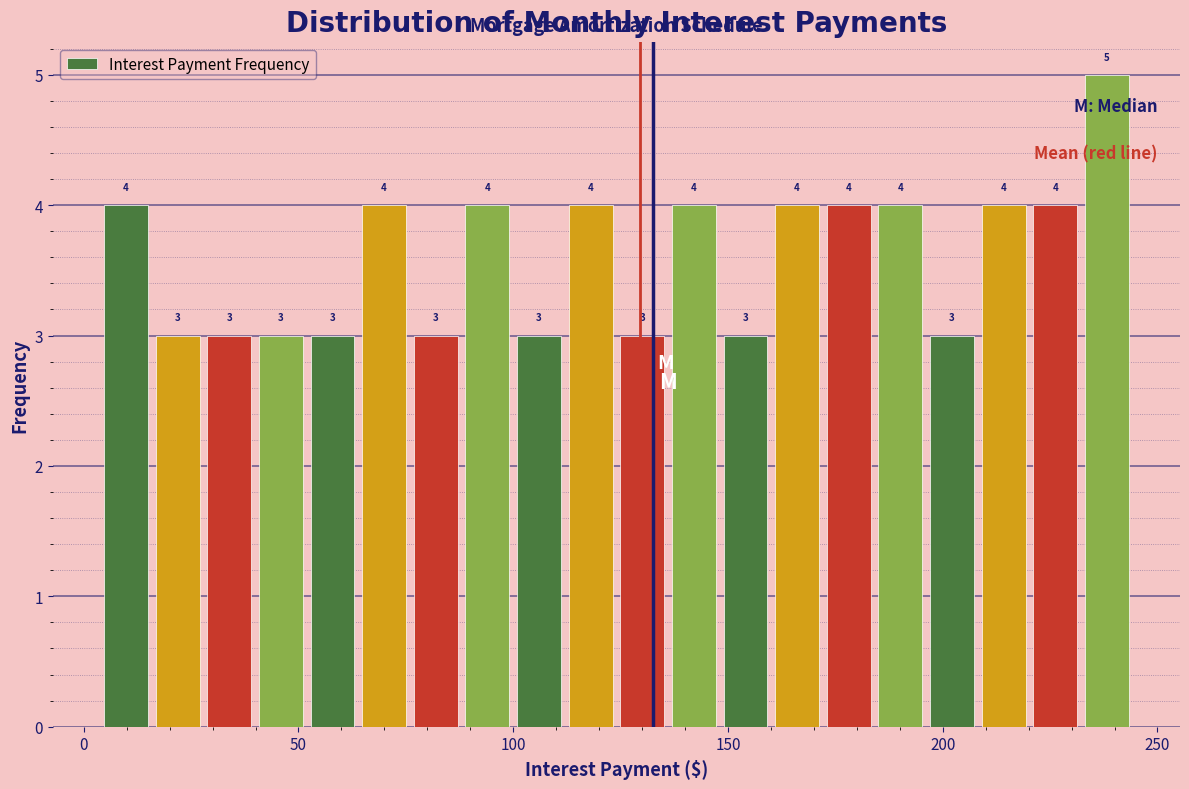

Around what value on the x-axis is the tallest bar? Give the approximate position of its centre, as read against the axis.

240